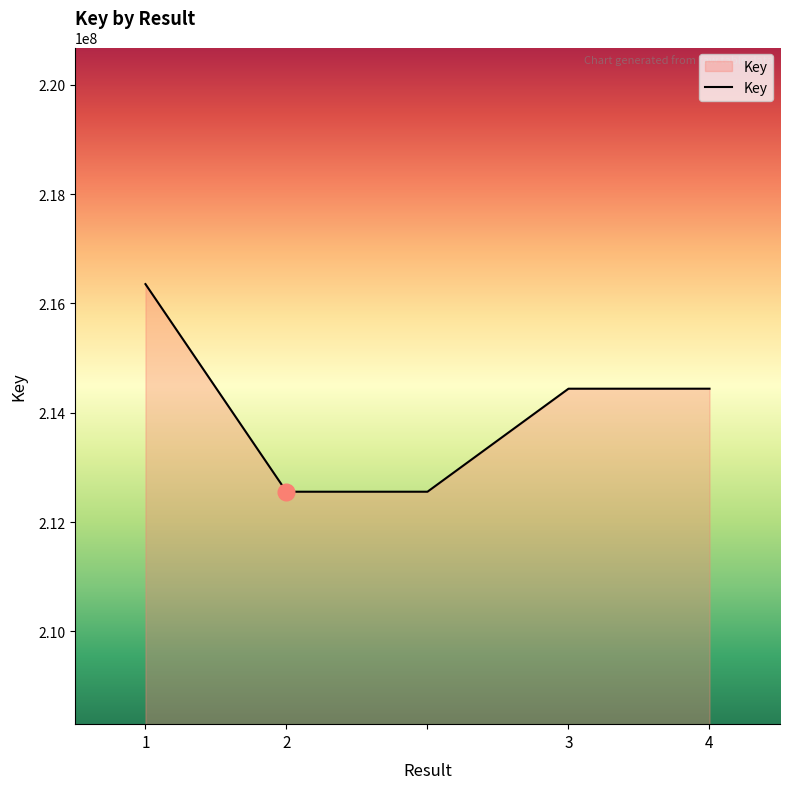

What is the smallest value displayed?

212555931